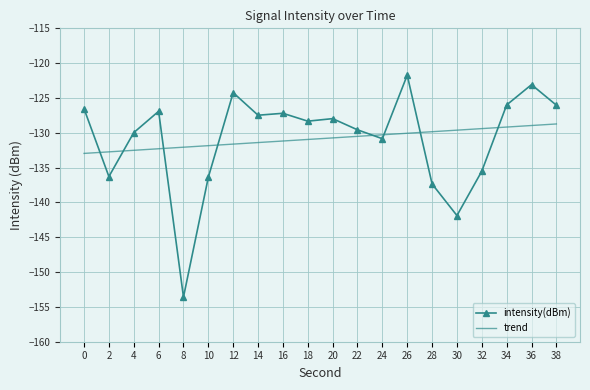

How many values are below -127?

13